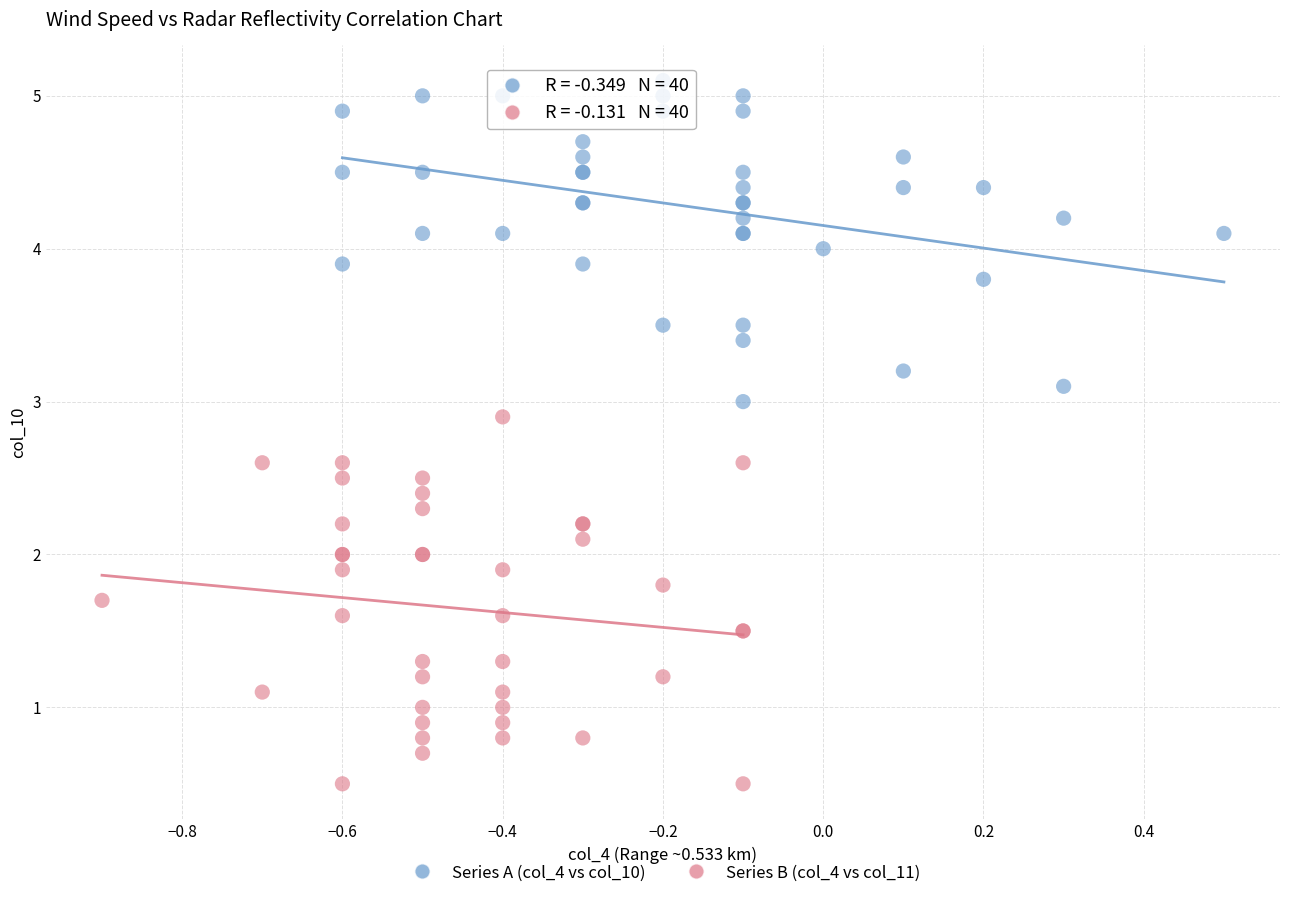

Which series contains the lowest Y value?

Series B (col_4 vs col_11)